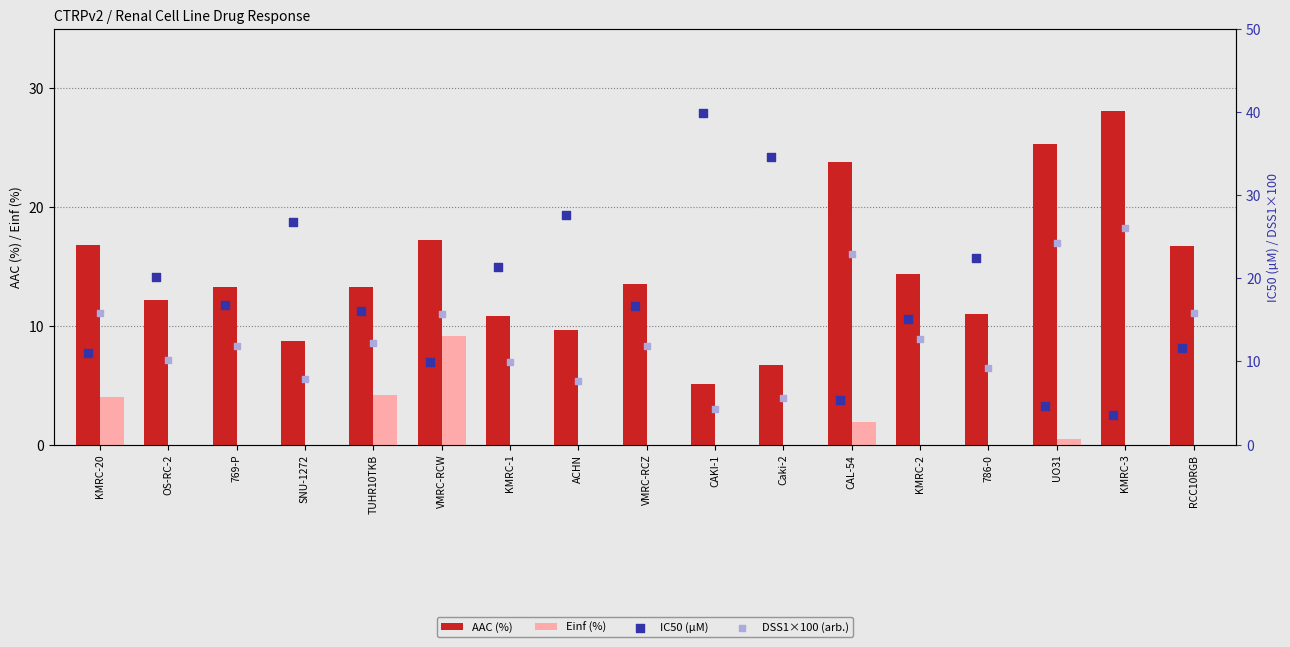

Which series has the largest Y range (max minus min)?

IC50 (µM)